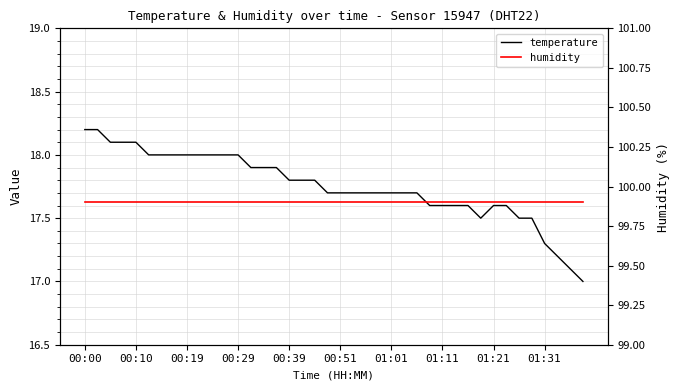

Is this an area chart (filled region under the line)?

No